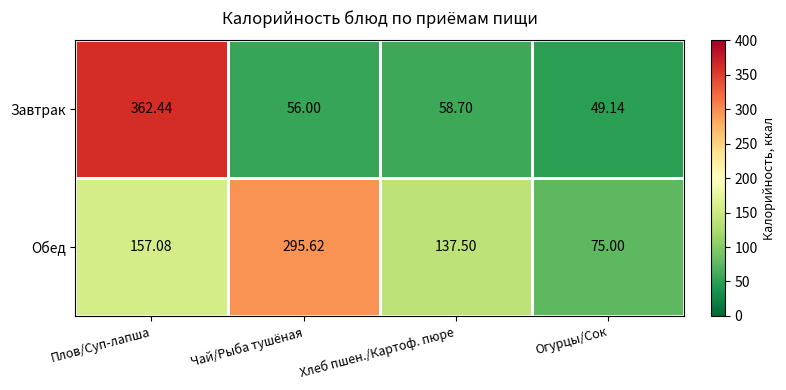

Is the value of Обед at Чай/Рыба тушёная greater than the value of Завтрак at Огурцы/Сок?

Yes